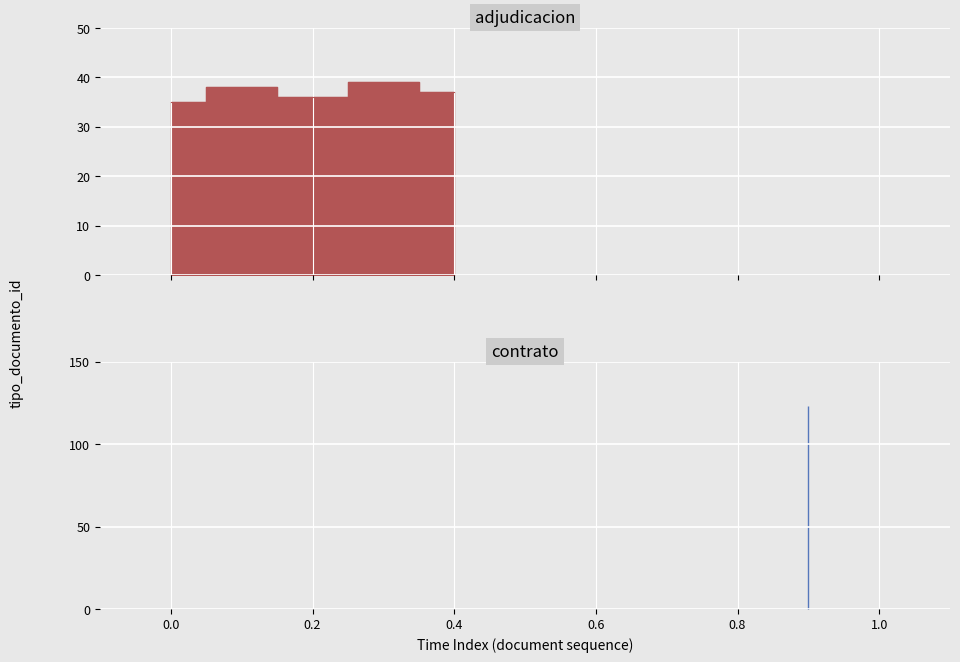

What is the minimum value shown in the chart?

35